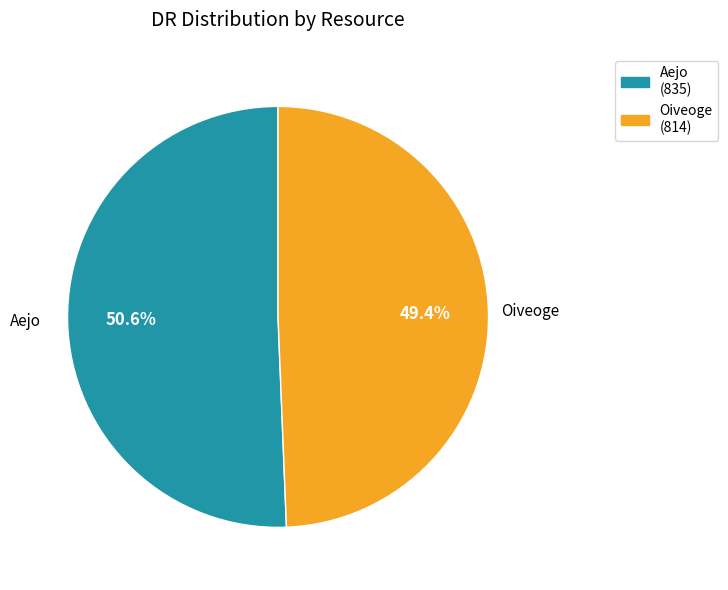

Is Aejo the majority of the pie?

Yes